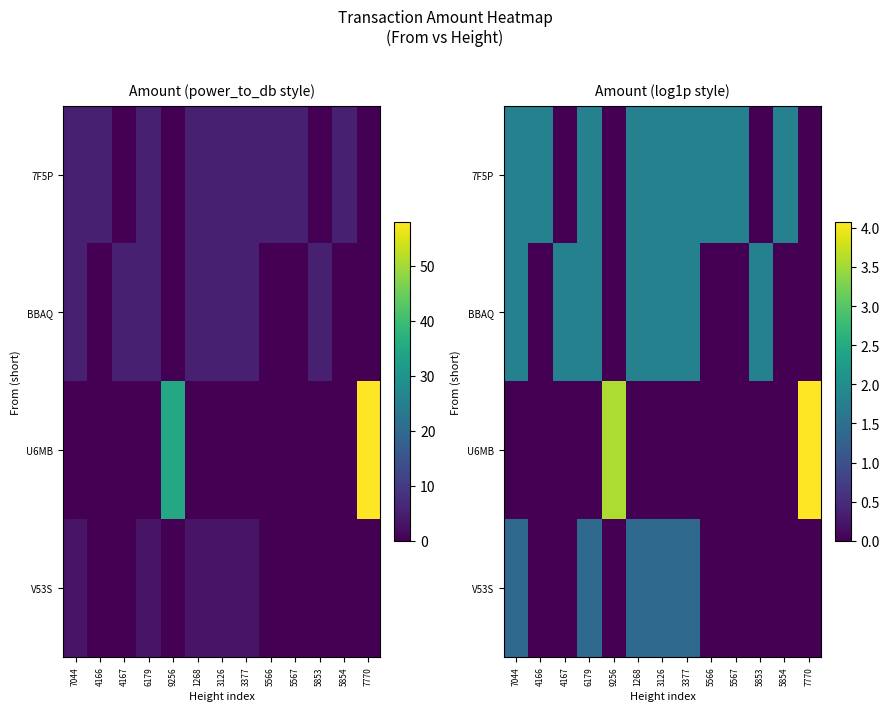

What is the total value across all series at 5853?

1.8